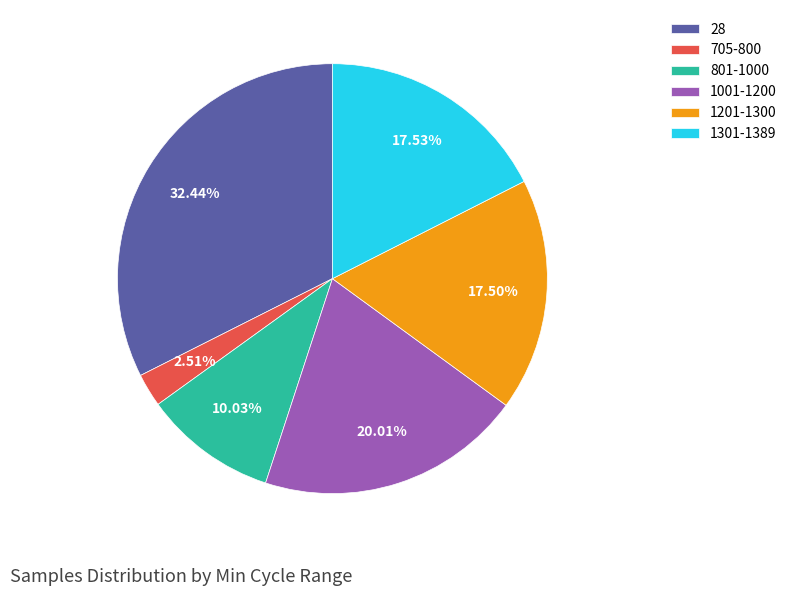

Which has a higher value, 801-1000 or 1001-1200?

1001-1200